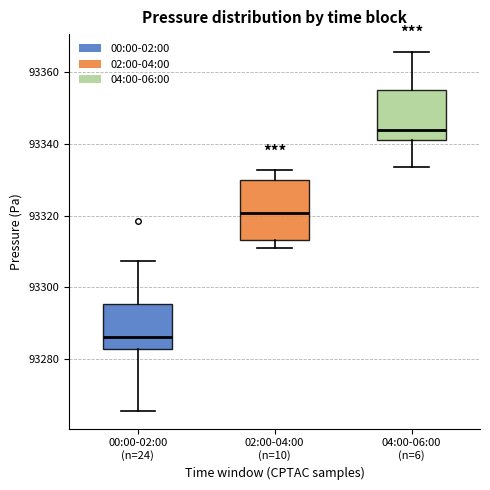

Reading left to right, read every box against the y-axis: the position of its median line, the range the box covers, and the ends of its whiskers. The values are not printed on the chart, so give them approximately, as read against the axis.

00:00-02:00 (n=24): median 93286, box 93282 to 93296, whiskers 93266 to 93308
02:00-04:00 (n=10): median 93320, box 93314 to 93330, whiskers 93310 to 93332
04:00-06:00 (n=6): median 93344, box 93342 to 93356, whiskers 93334 to 93366